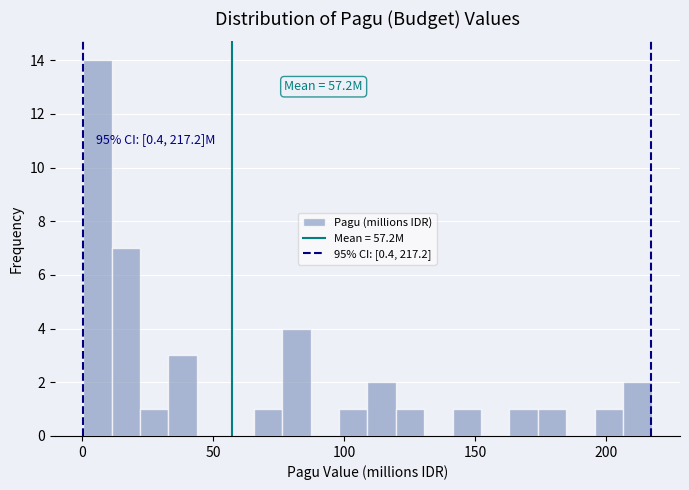

Around what value on the x-axis is the tallest bar? Give the approximate position of its centre, as read against the axis.

5